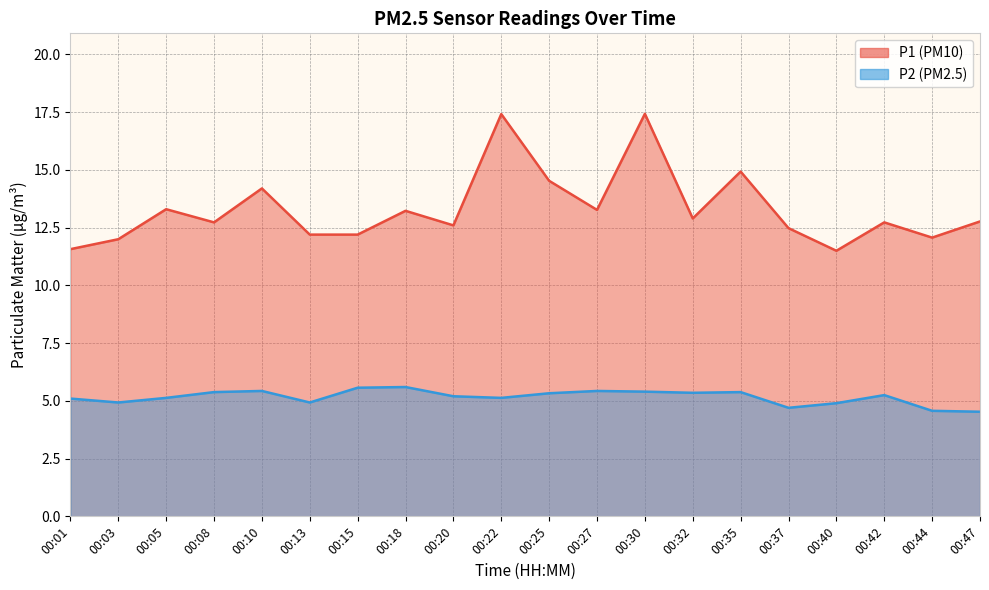

What is the average value of the P1 series?

13.3